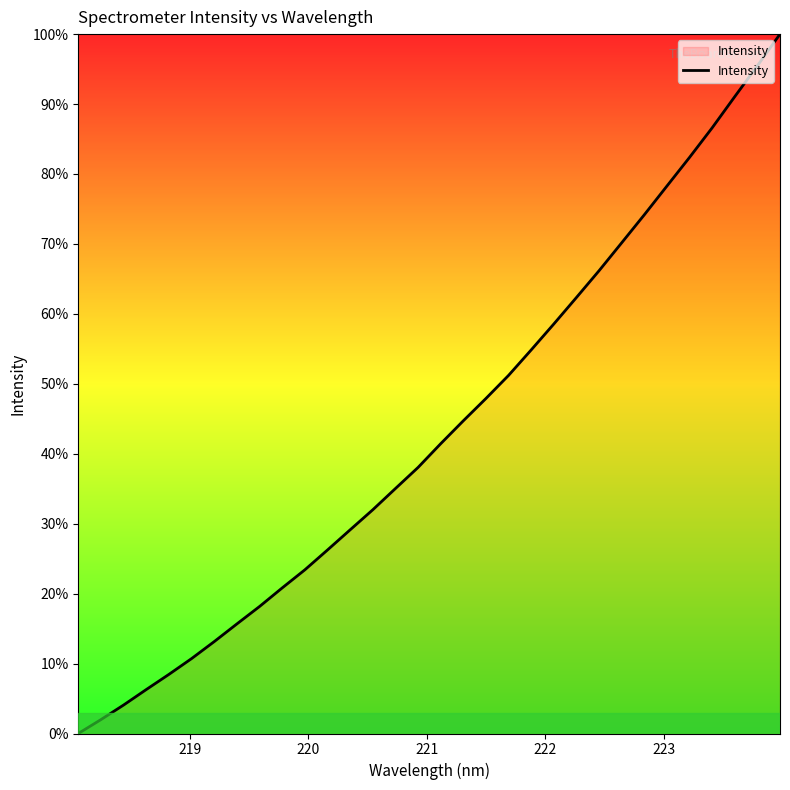

Is this an area chart (filled region under the line)?

No